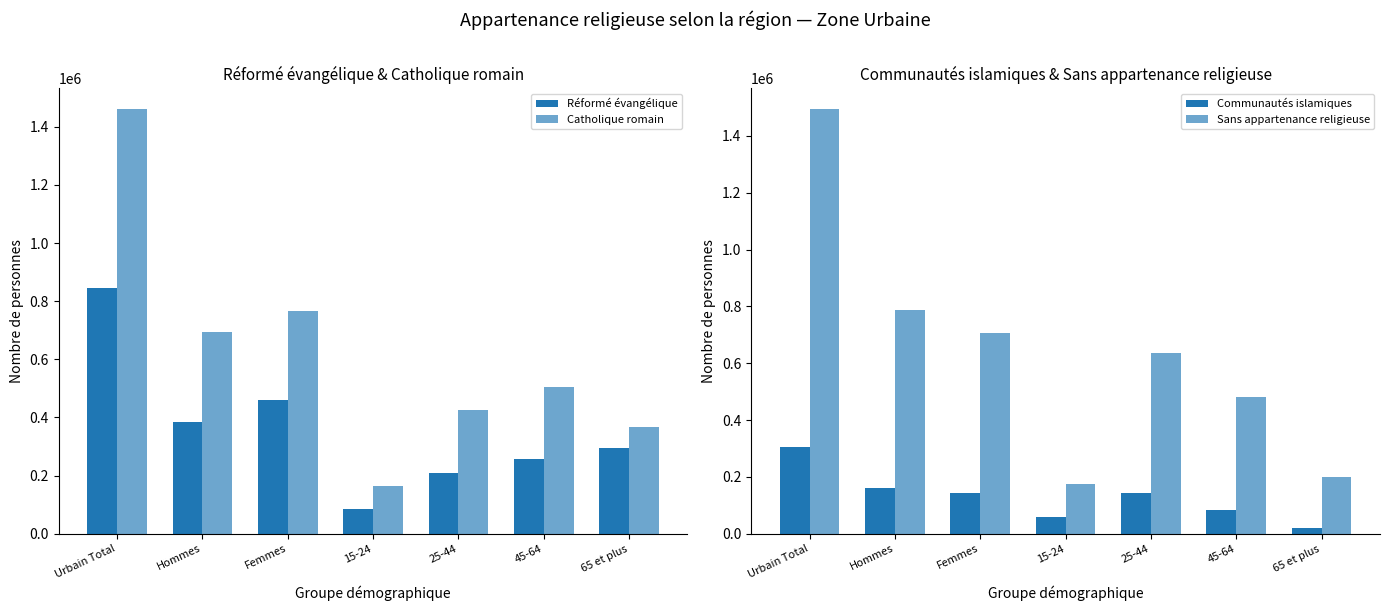

Is it true that Sans appartenance religieuse equals 707064.7 at Femmes?

True